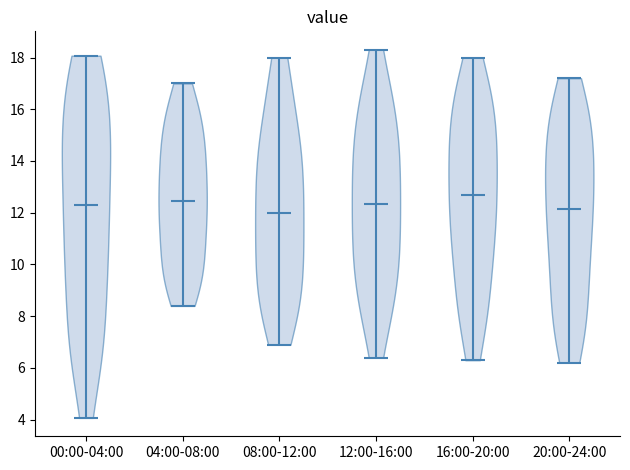

Where does the median line of the violin for 00:00-04:00 sit on the y-axis? The values are not printed on the chart, so give them approximately, as read against the axis.

12.4